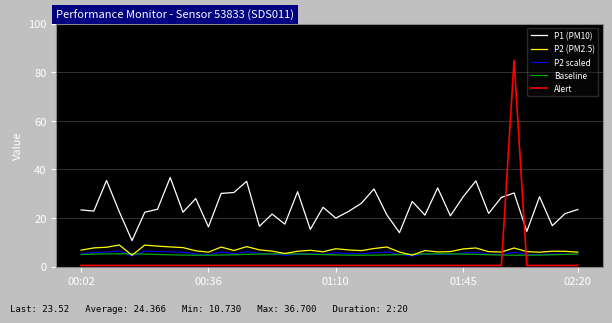

What are all the series names shown in the legend?

P1 (PM10), P2 (PM2.5), P2 scaled, Baseline, Alert